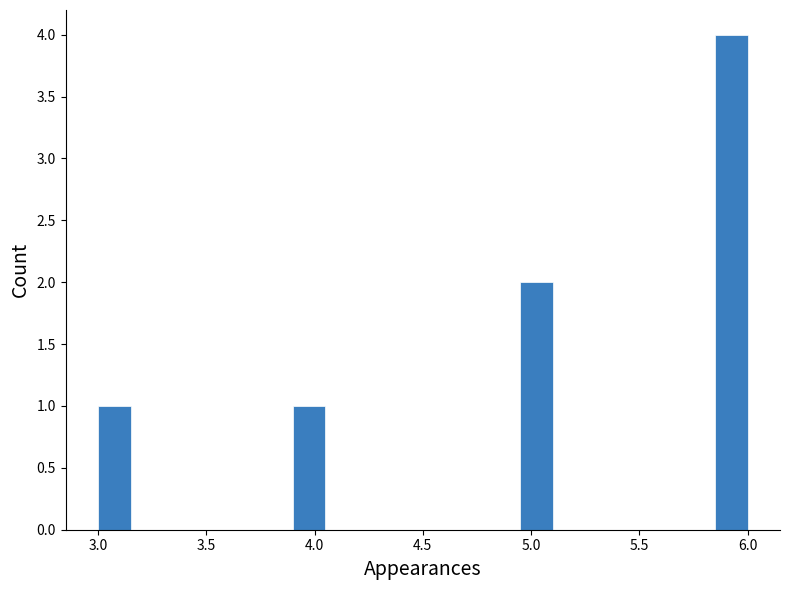

Around what value on the x-axis is the tallest bar? Give the approximate position of its centre, as read against the axis.

5.95